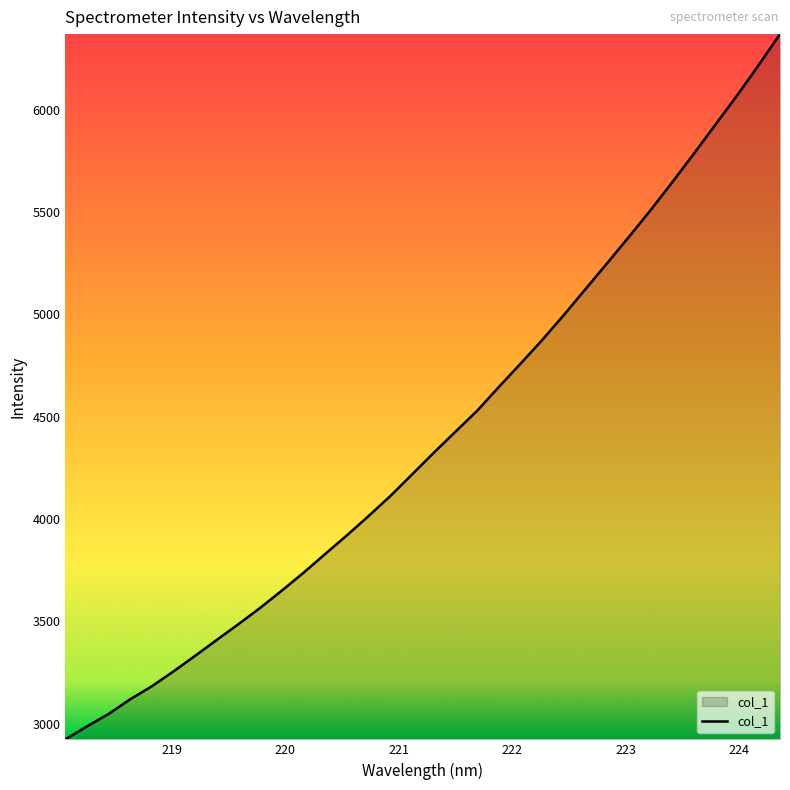

What is the minimum value shown in the chart?

2922.7